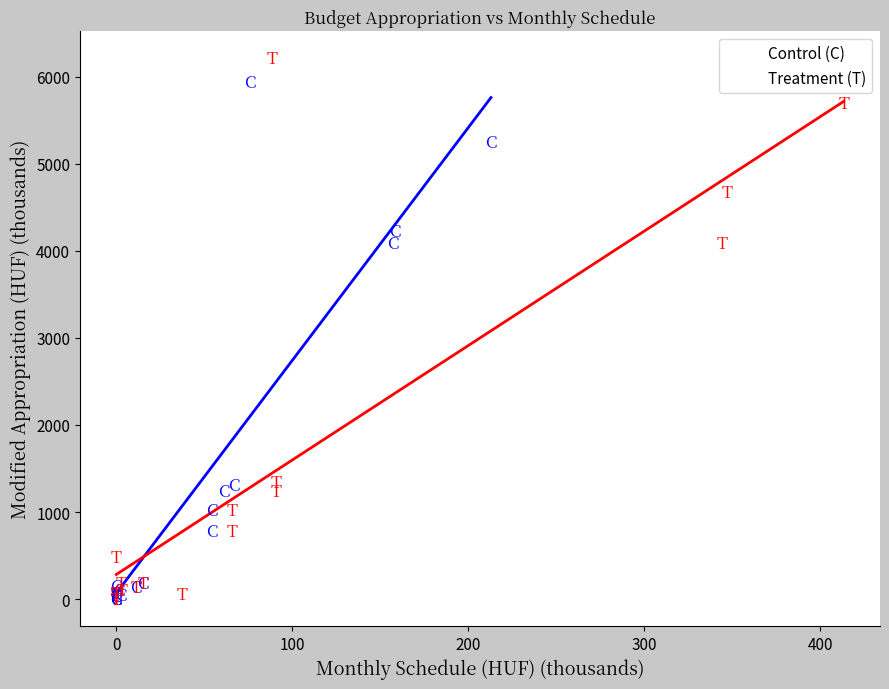

What are all the series names shown in the legend?

Control (C), Treatment (T)